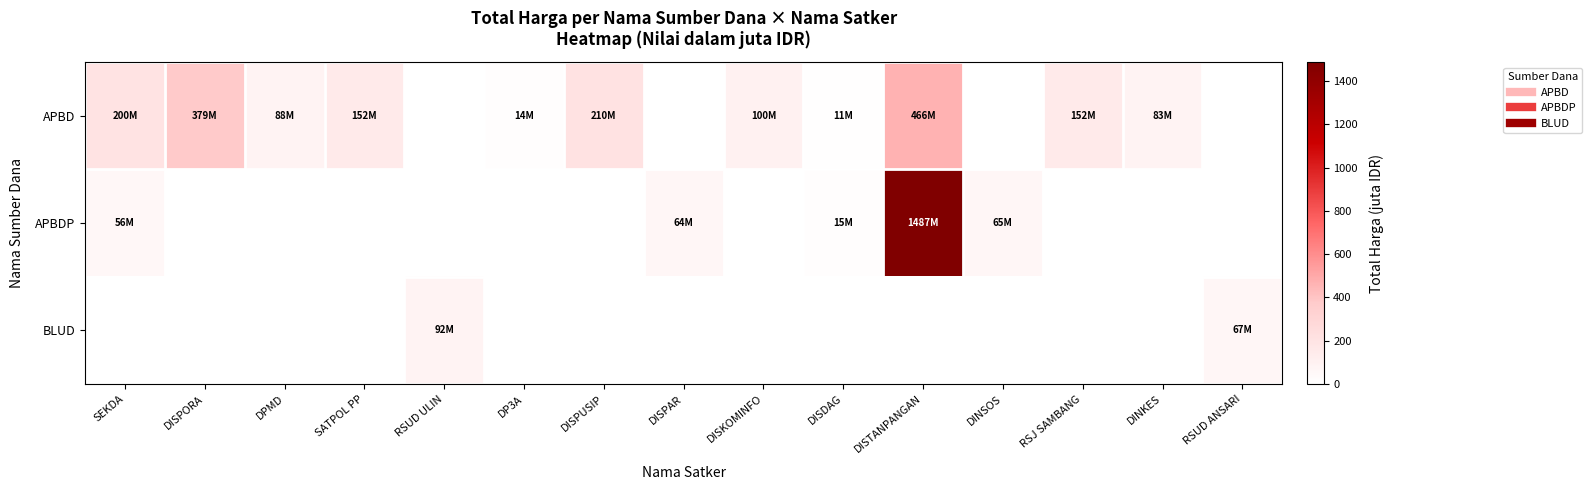

Which series has the largest total across all categories?

APBD